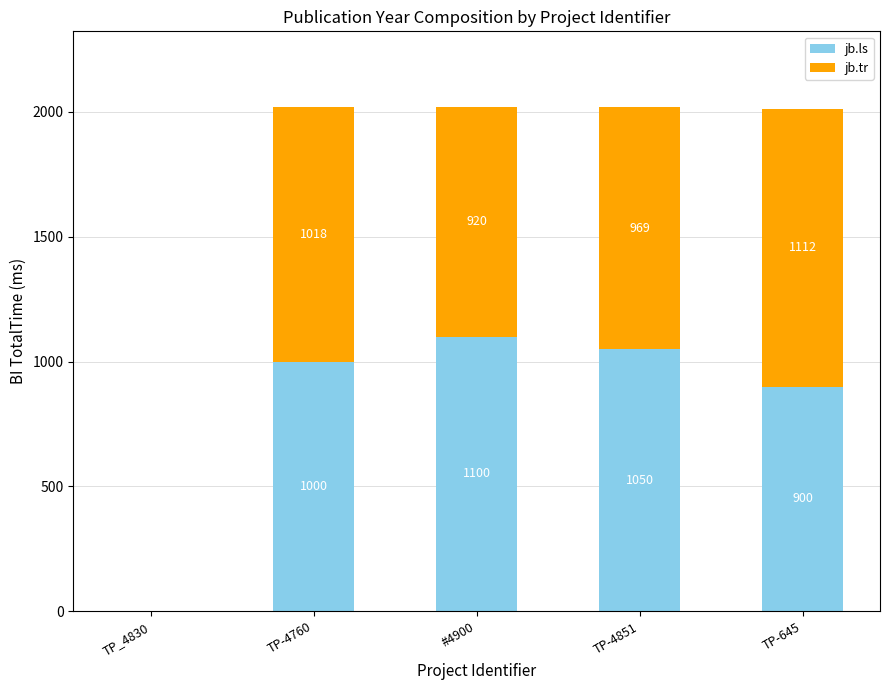

Is it true that jb.ls equals 0 at TP_4830?

True